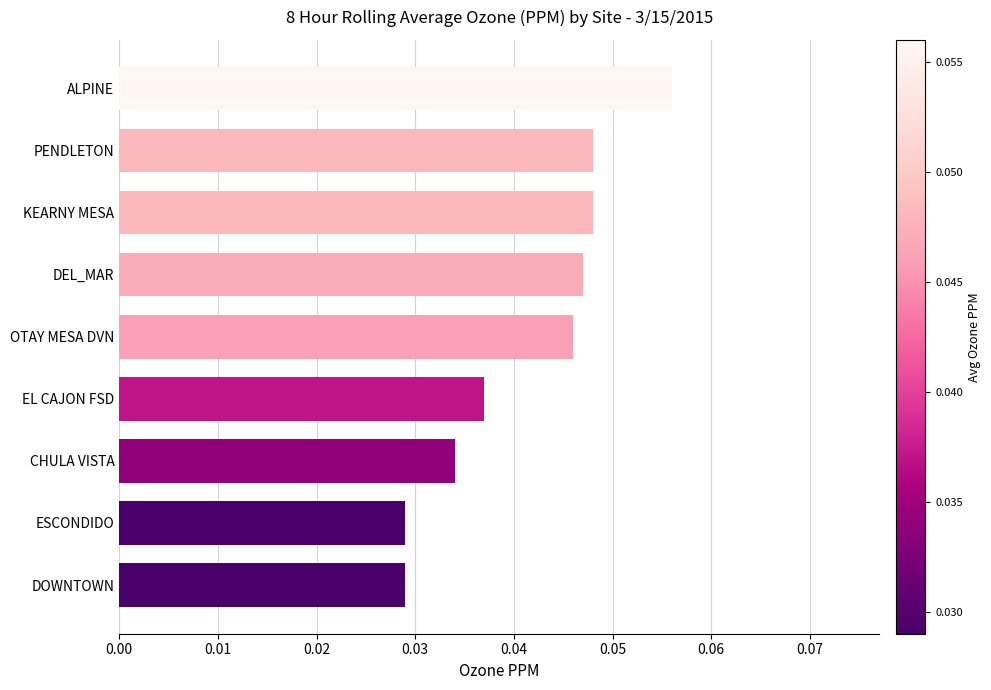

The chart shows a value of 0.1 at DEL_MAR. True or false?

False